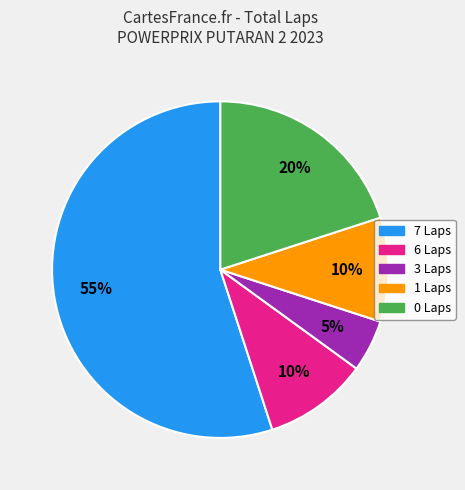

Is there a majority slice in this chart?

Yes